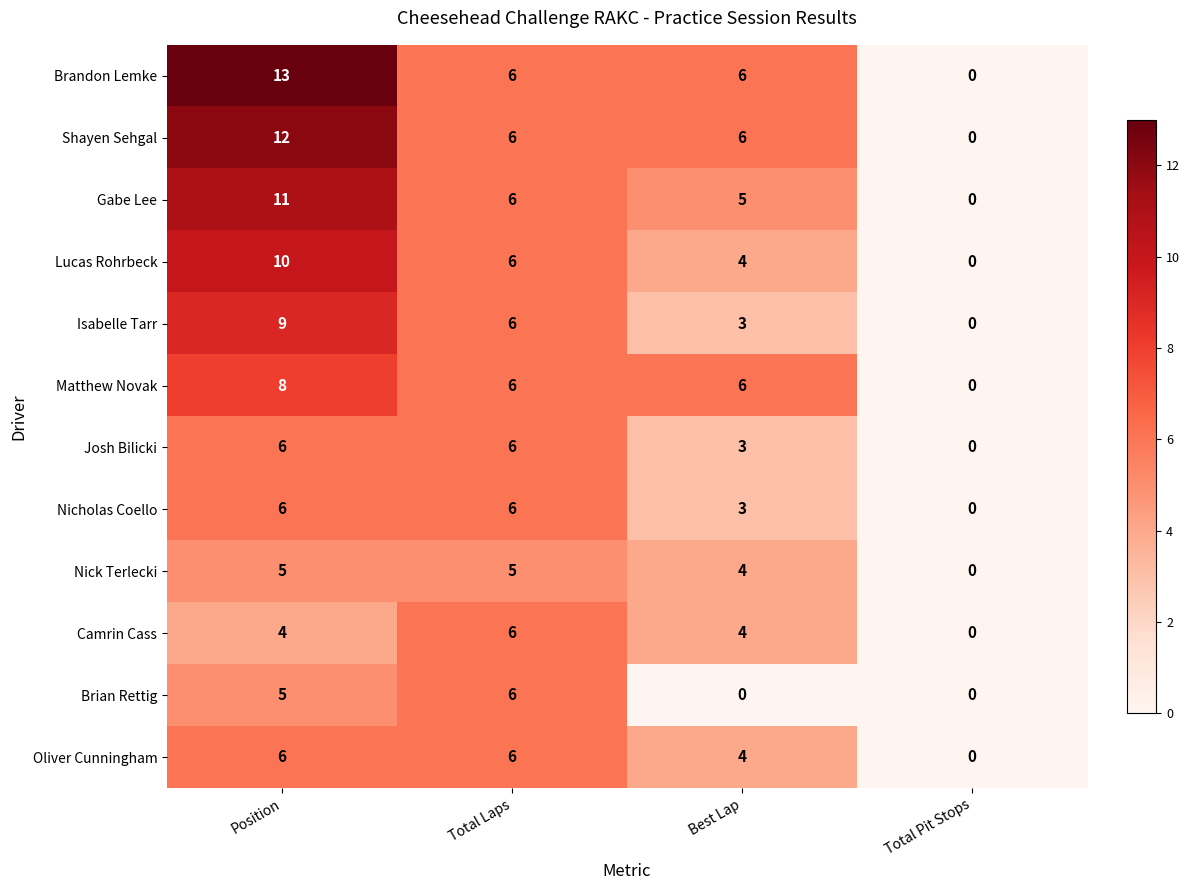

How many Camrin Cass values are between 4 and 6?

3